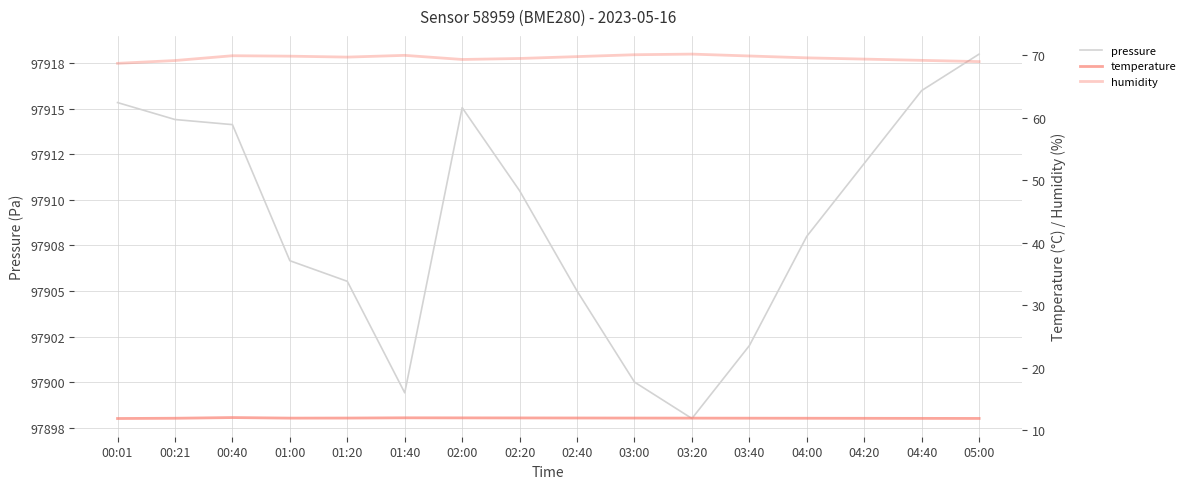

How many series are shown in this chart?

3